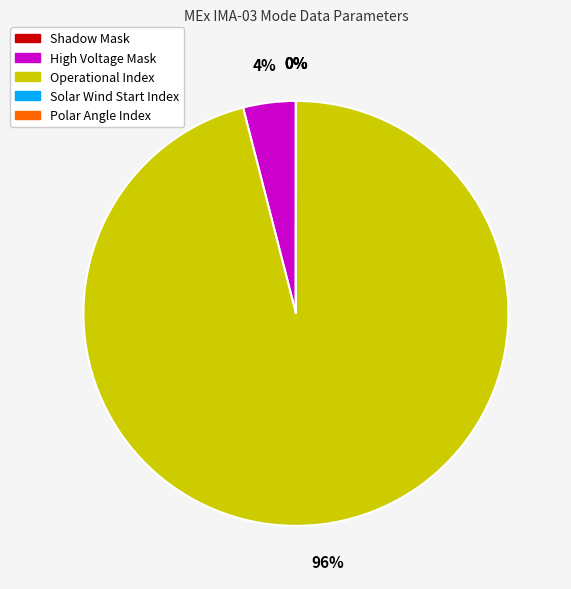

The High Voltage Mask slice represents 13% of the pie. True or false?

False